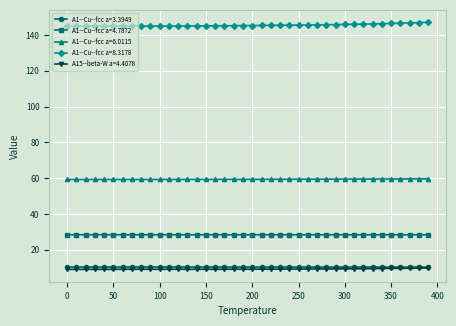

How many series are shown in this chart?

5